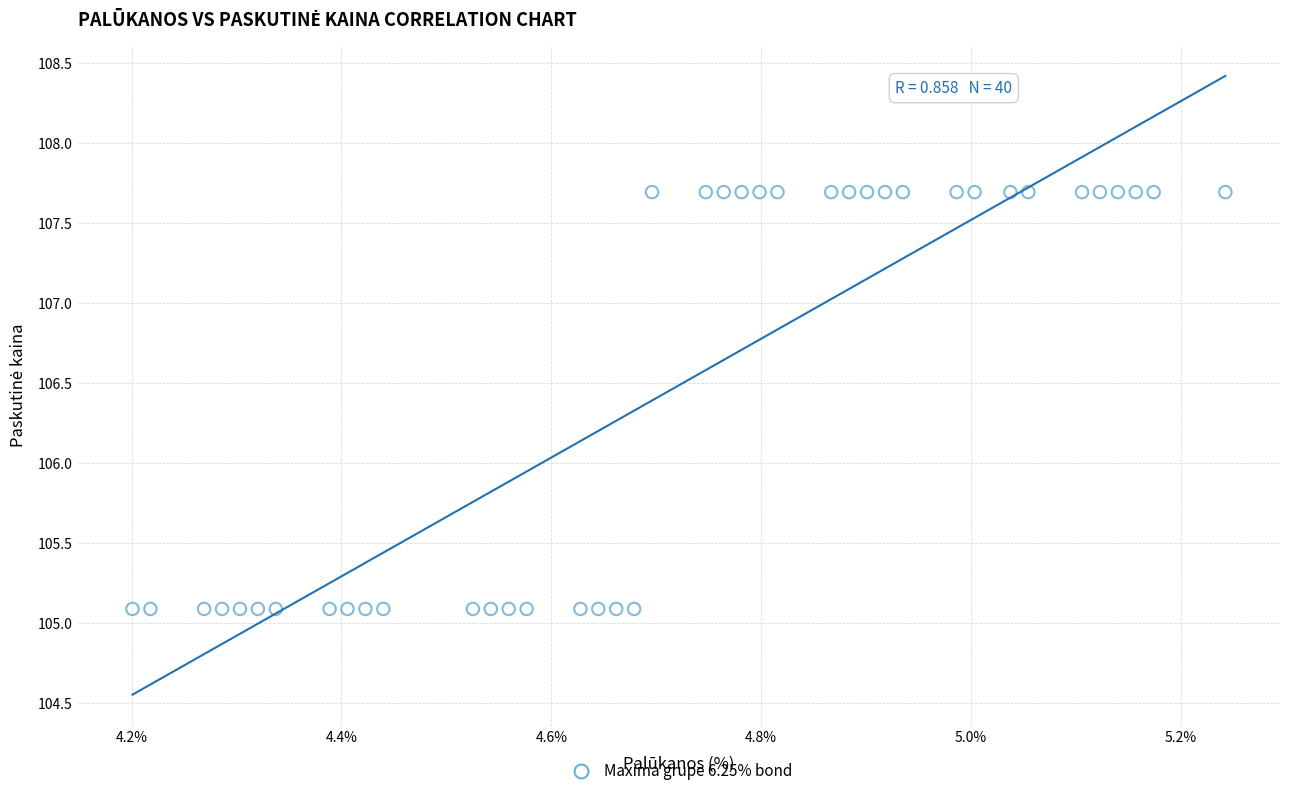

What is the range of Y values (max minus min)?

2.6